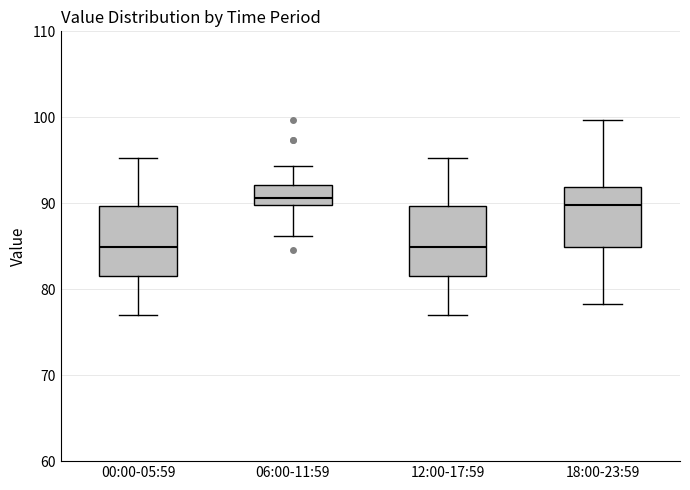

Reading left to right, read every box against the y-axis: the position of its median line, the range the box covers, and the ends of its whiskers. The values are not printed on the chart, so give them approximately, as read against the axis.

00:00-05:59: median 85, box 81 to 90, whiskers 77 to 95
06:00-11:59: median 91, box 90 to 92, whiskers 86 to 94
12:00-17:59: median 85, box 81 to 90, whiskers 77 to 95
18:00-23:59: median 90, box 85 to 92, whiskers 78 to 100